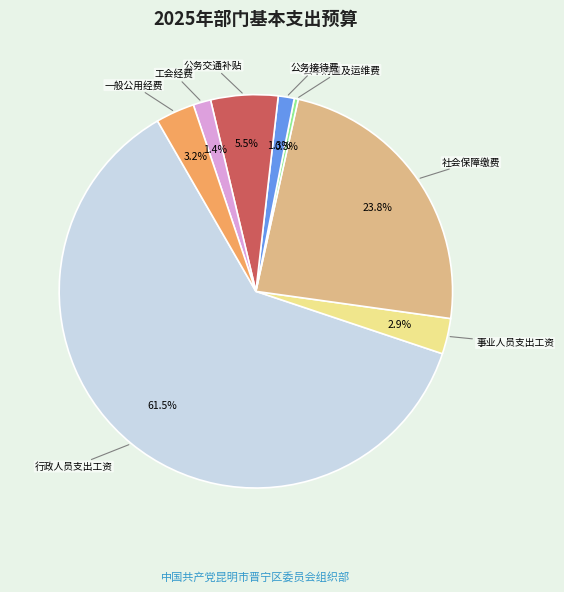

Which has a higher value, 公务接待费 or 行政人员支出工资?

行政人员支出工资